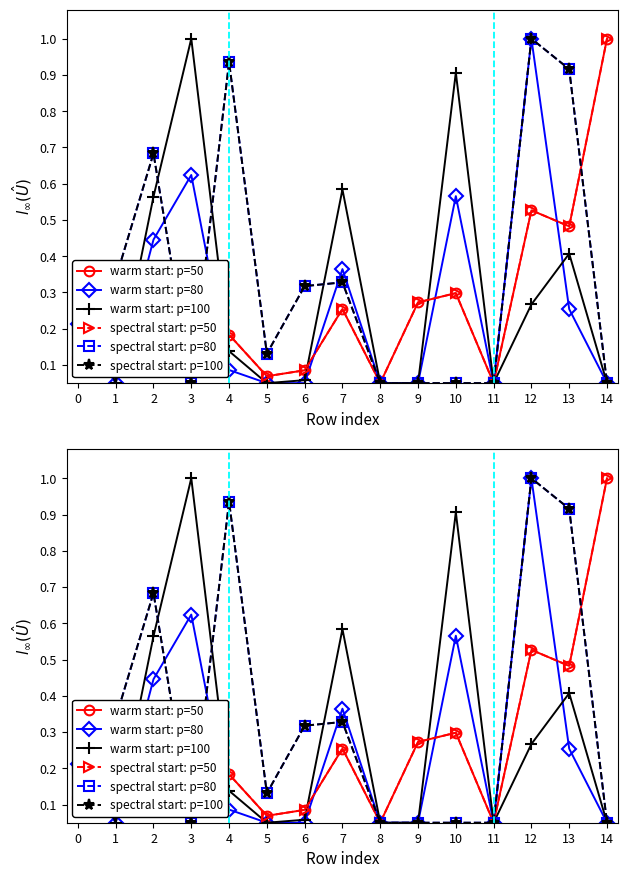

At 0, list the series in order from smallest to largest.

warm start: p=50, spectral start: p=50, spectral start: p=80, spectral start: p=100, warm start: p=80, warm start: p=100